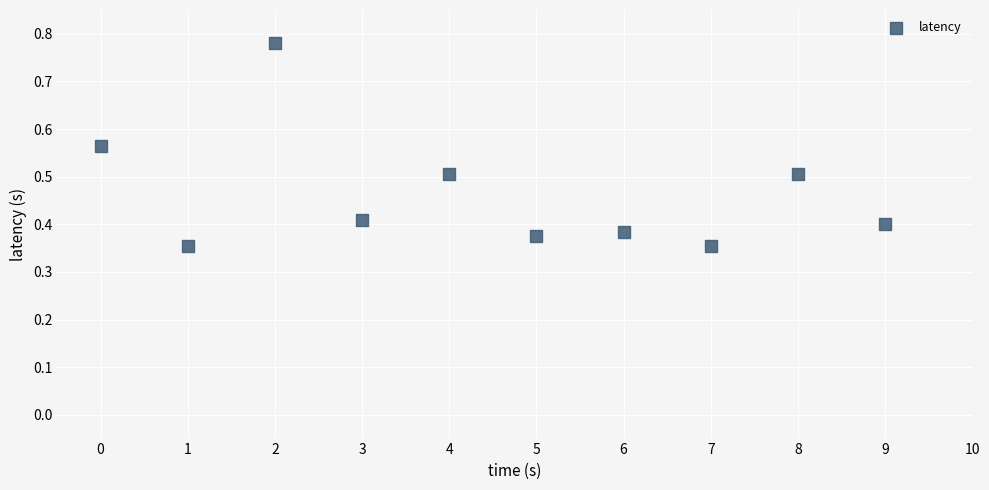

What is the average Y value?

0.5